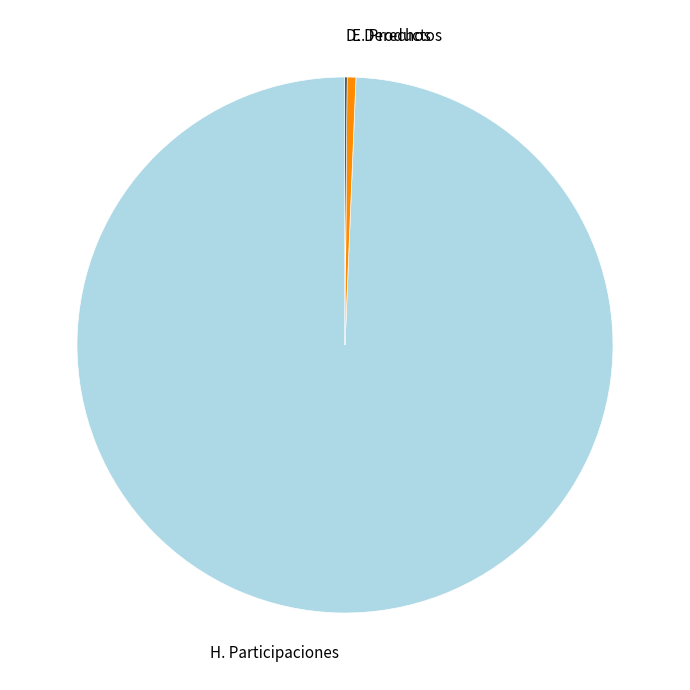

Combined, do H. Participaciones and E. Productos account for over 50%?

Yes